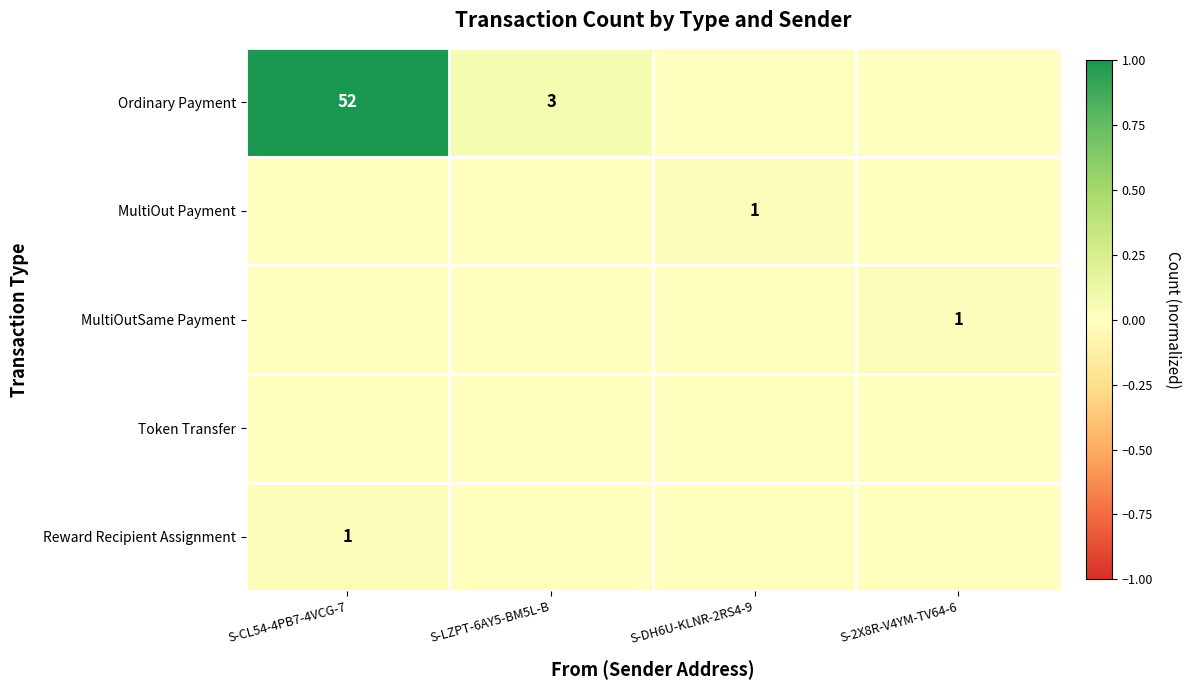

At which category is the sum across all series the highest?

S-CL54-4PB7-4VCG-7